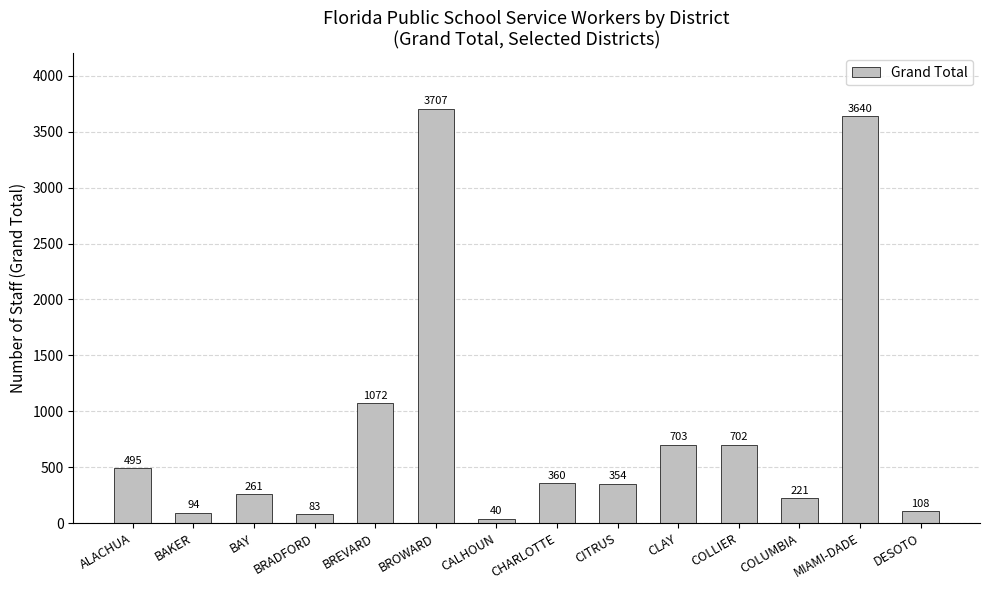

What is the difference between the second highest and minimum values?

3600